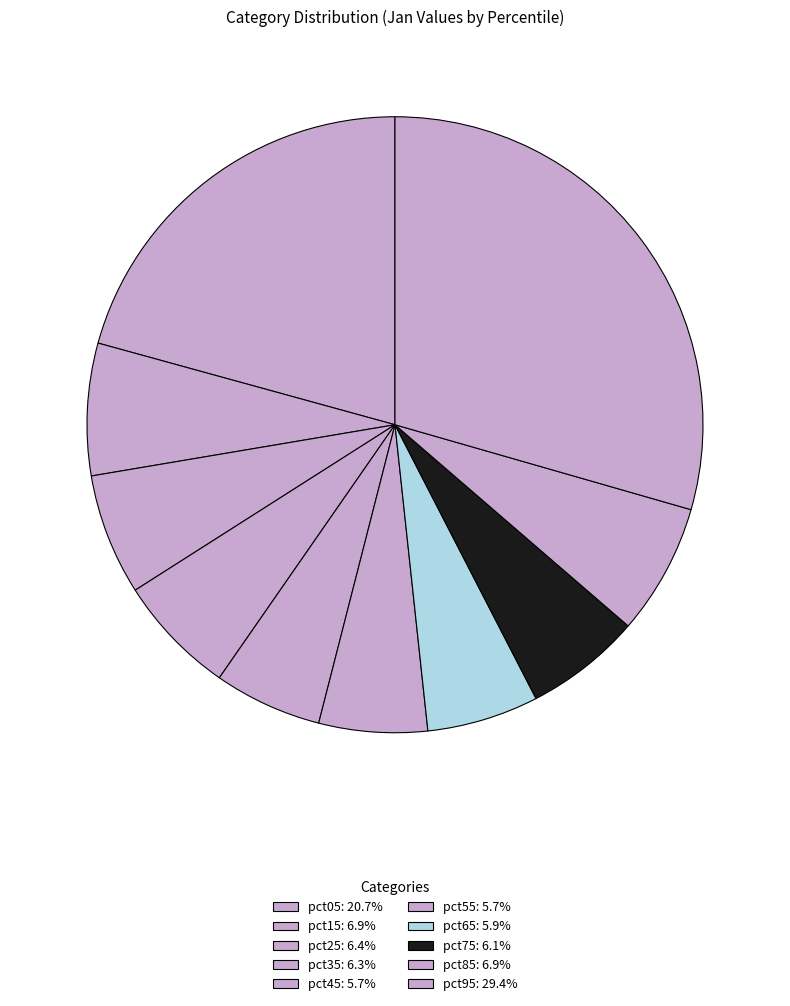

What percentage is the pct95 slice, to the nearest percent?

29%